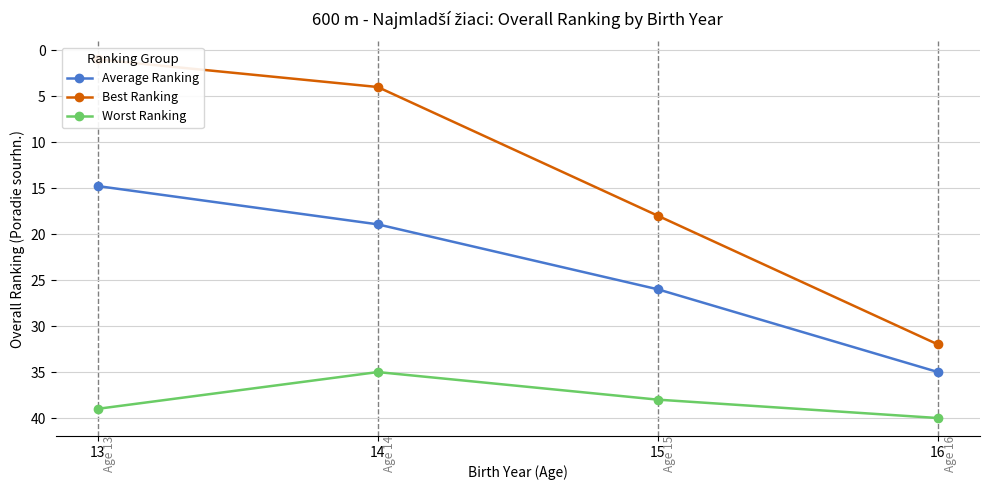

The value of Best Ranking at 13 is 0.4. True or false?

False